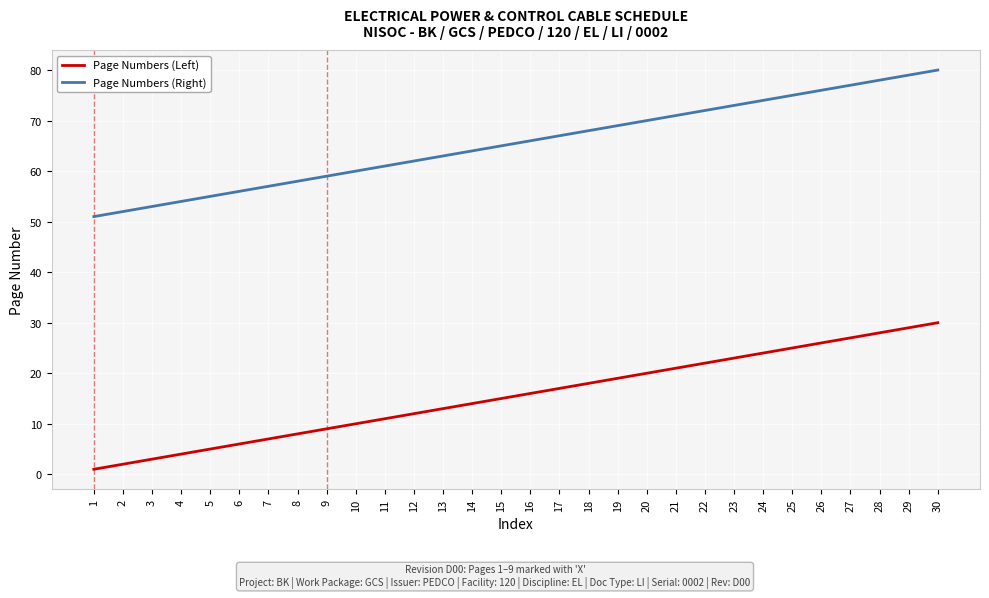

What is the spread (max minus min) of values at 15?

50